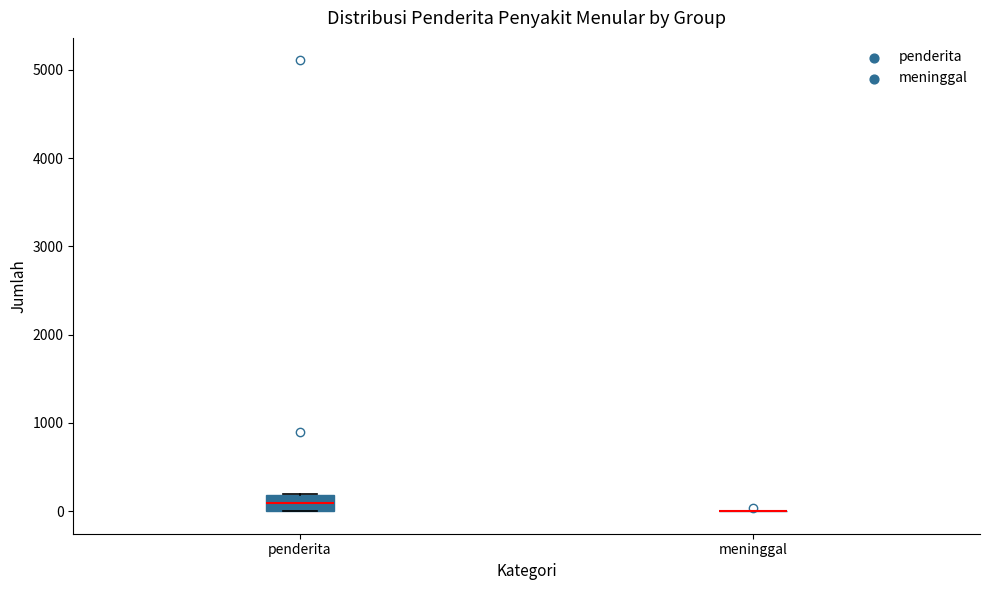

Reading left to right, read every box against the y-axis: the position of its median line, the range the box covers, and the ends of its whiskers. The values are not printed on the chart, so give them approximately, as read against the axis.

penderita: median 100, box 0 to 200, whiskers 0 to 200
meninggal: box collapsed to a line at 0, whiskers 0 to 0